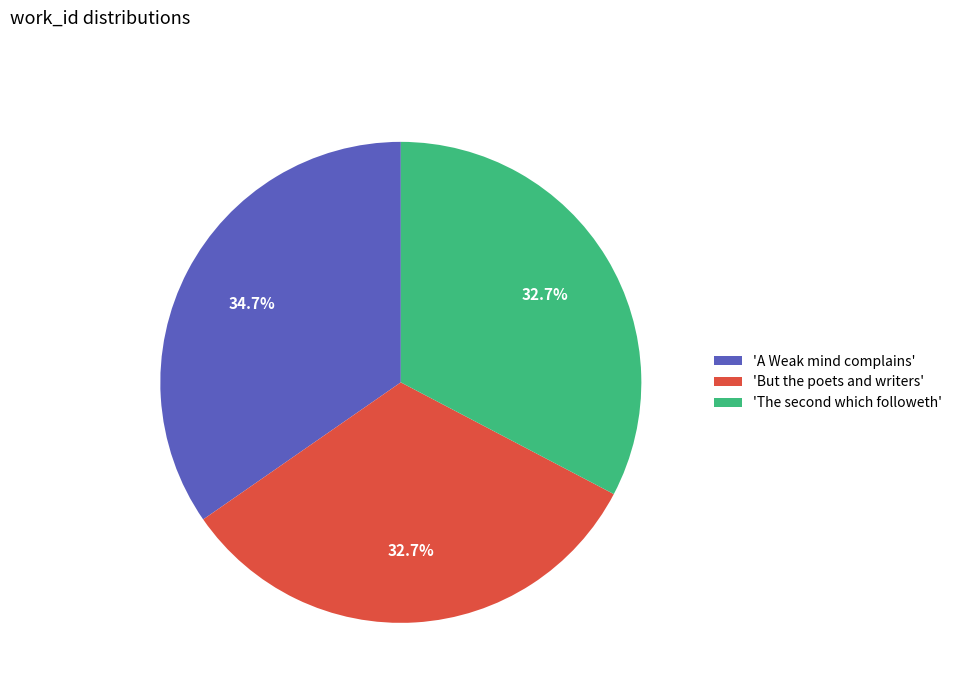

How many segments does this pie chart have?

3